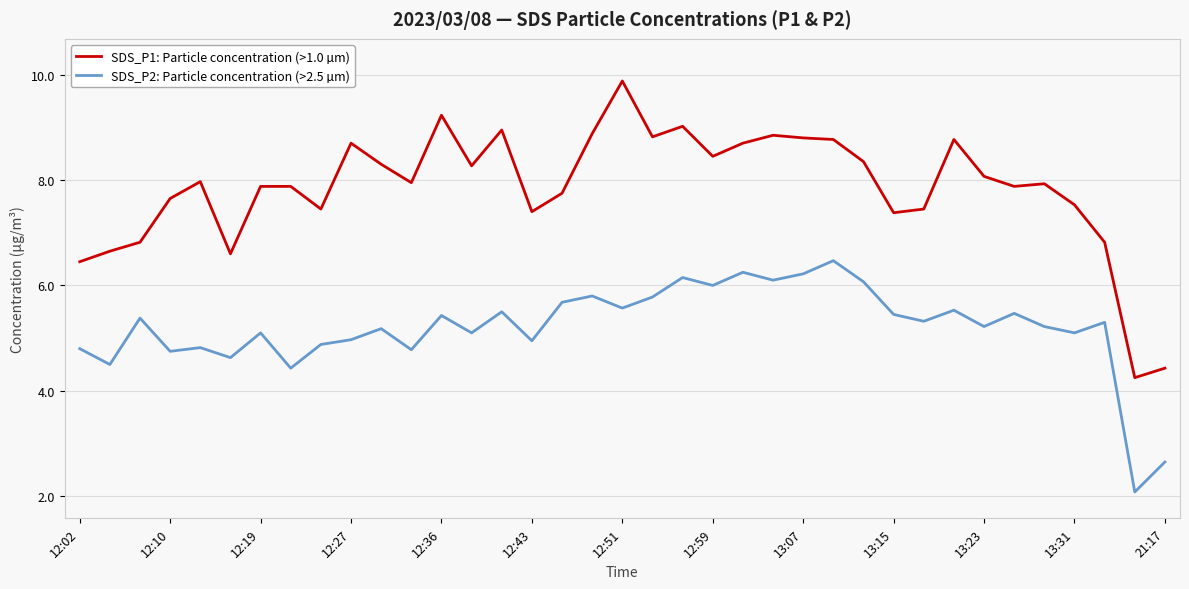

True or false: SDS_P1: Particle concentration (>1.0 µm) and SDS_P2: Particle concentration (>2.5 µm) intersect in this chart.

False